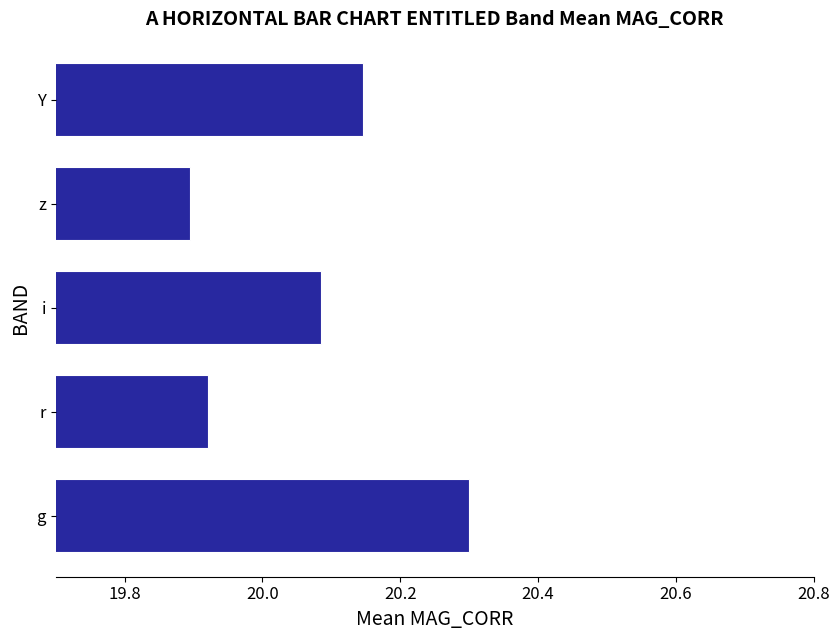

The value at i is 10.1. True or false?

False